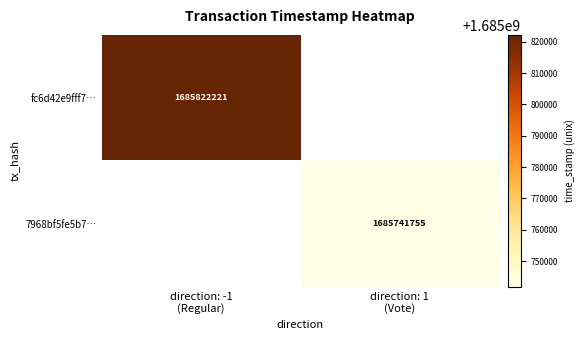

Rank the series at direction: -1 (Regular) from highest to lowest value.

fc6d42e9fff7…, 7968bf5fe5b7…